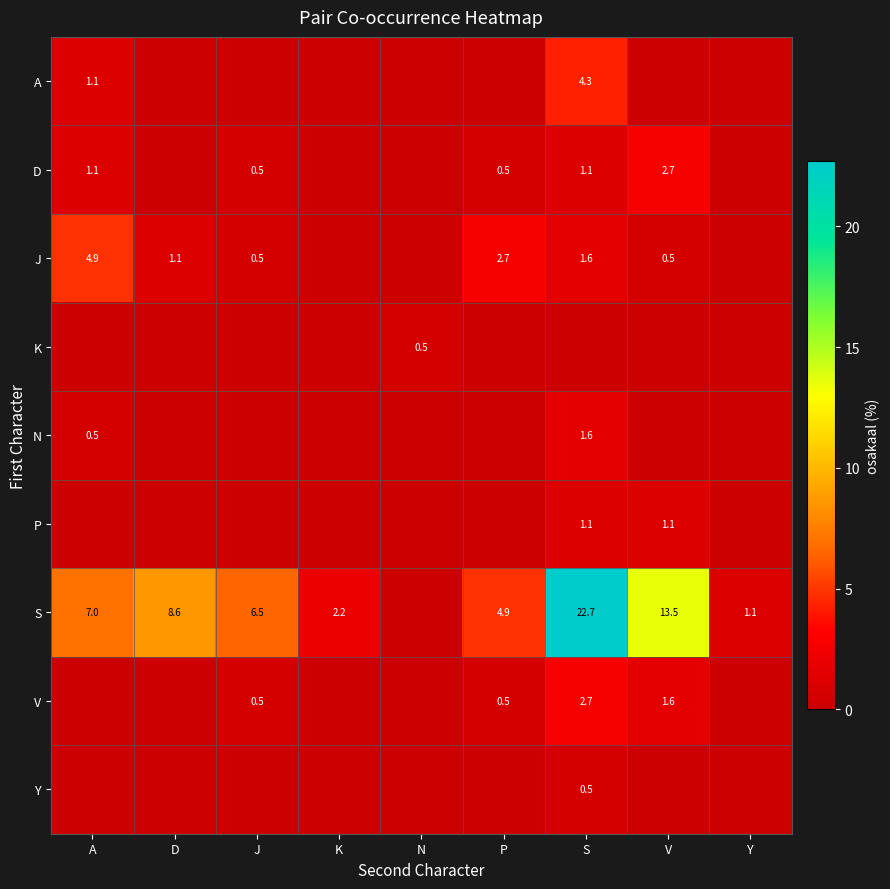

True or false: V has a value of 0.2 at P.

False